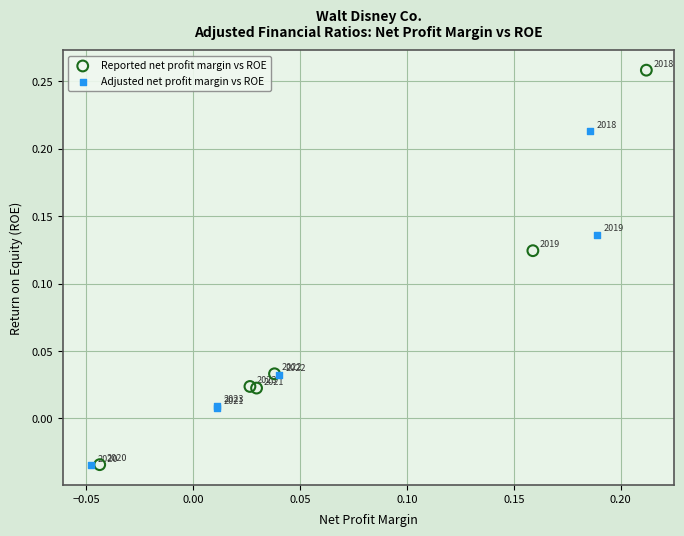

Which series has the largest Y range (max minus min)?

Reported net profit margin vs ROE